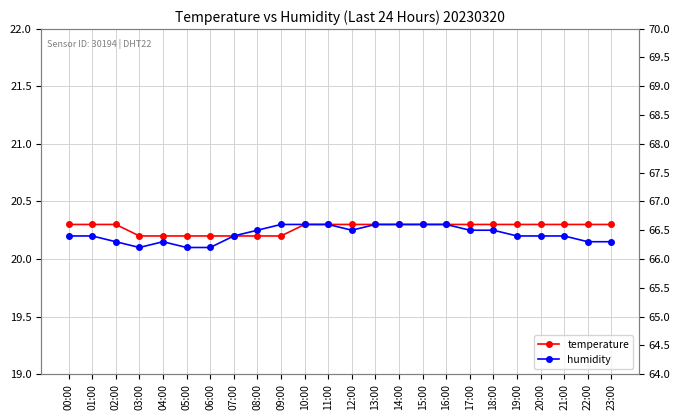

True or false: humidity and temperature cross at least once.

False